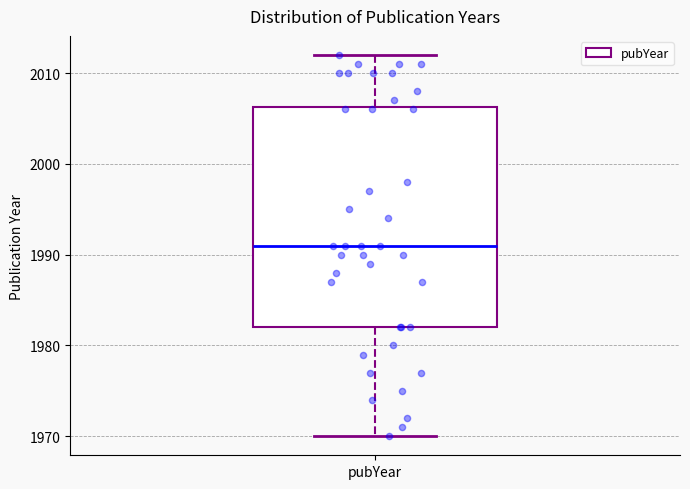

Read this box plot against the y-axis: the position of the median line, the range covered by the box, and the ends of both whiskers. The values are not printed on the chart, so give them approximately, as read against the axis.

median 1991, box 1982 to 2006, whiskers 1970 to 2012